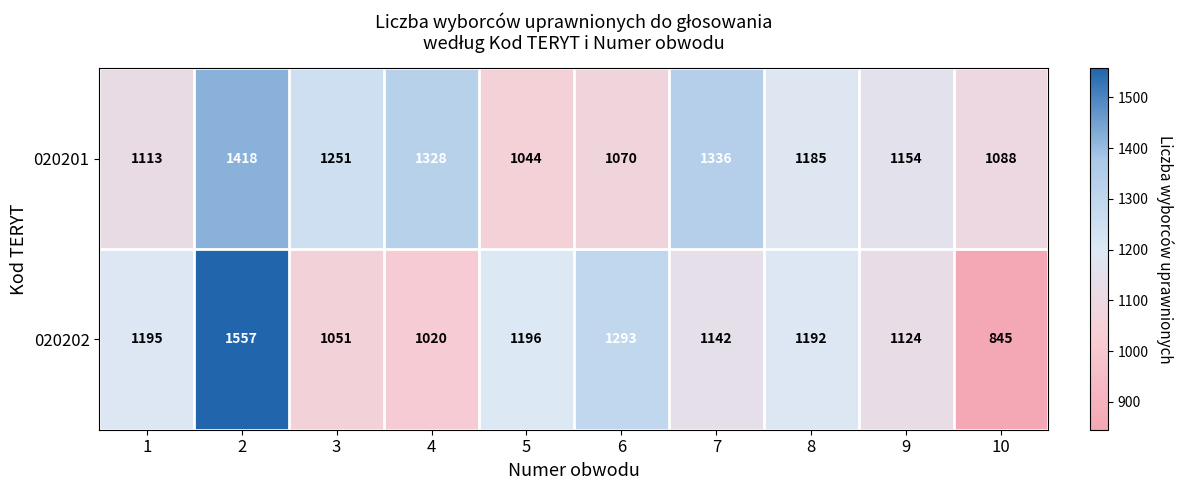

What is the maximum value shown in the chart?

1557